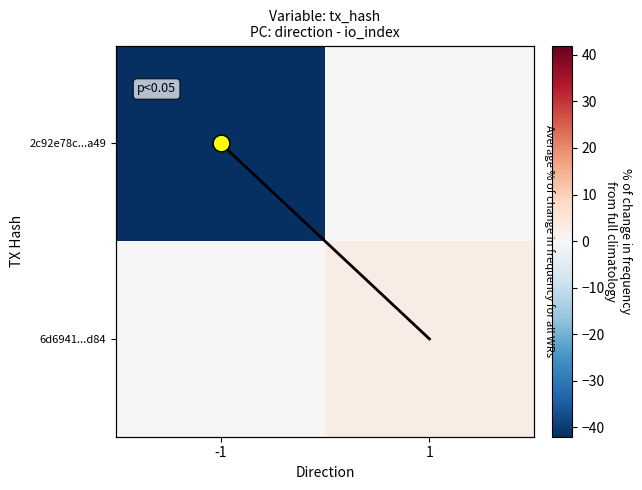

What is the total value across all series at 1?

4